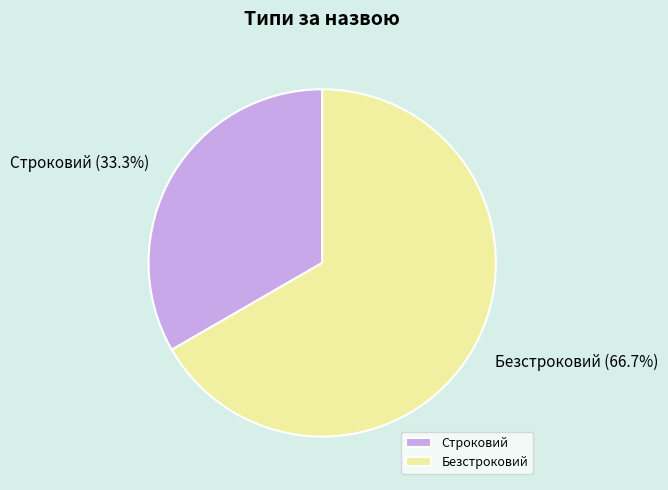

What percentage is the Строковий slice, to the nearest percent?

33%